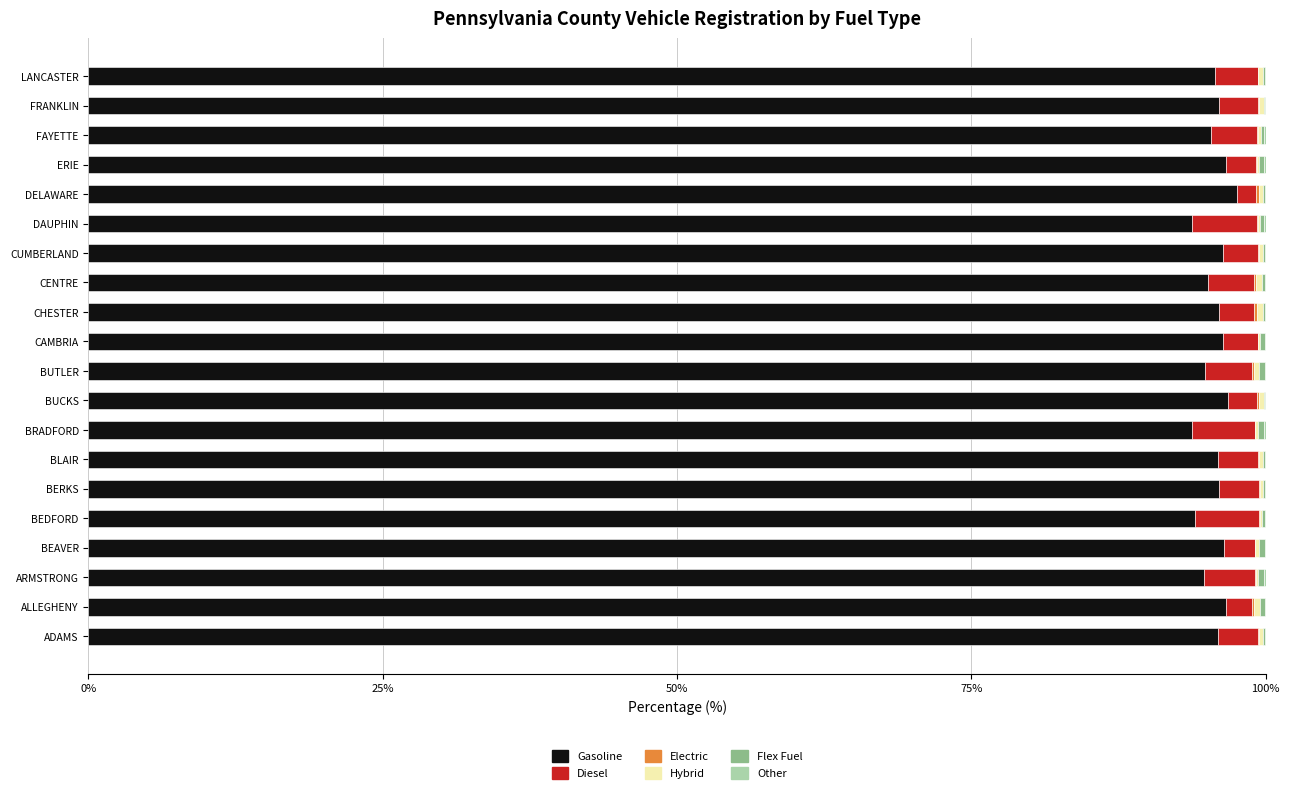

Count the number of data series in this chart.

6